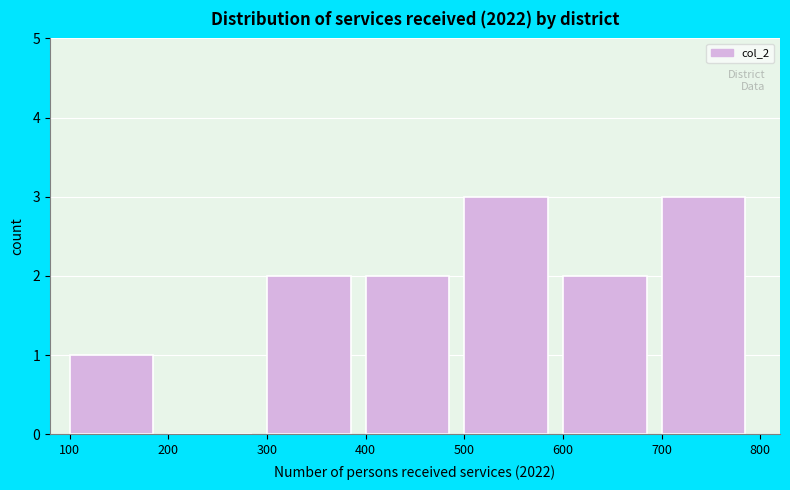

How tall is the bar that spans 500 to 600 on the x-axis? The values are not printed on the chart, so give them approximately, as read against the axis.

3